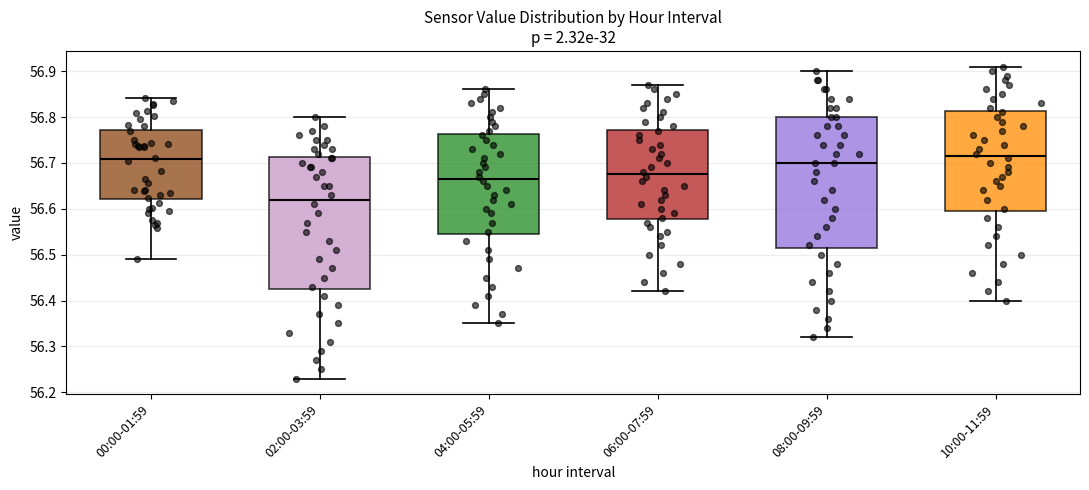

Reading left to right, read every box against the y-axis: the position of its median line, the range the box covers, and the ends of its whiskers. The values are not printed on the chart, so give them approximately, as read against the axis.

00:00-01:59: median 56.71, box 56.62 to 56.77, whiskers 56.49 to 56.84
02:00-03:59: median 56.62, box 56.43 to 56.71, whiskers 56.23 to 56.80
04:00-05:59: median 56.67, box 56.55 to 56.76, whiskers 56.35 to 56.86
06:00-07:59: median 56.68, box 56.58 to 56.77, whiskers 56.42 to 56.87
08:00-09:59: median 56.70, box 56.52 to 56.80, whiskers 56.32 to 56.90
10:00-11:59: median 56.72, box 56.60 to 56.81, whiskers 56.40 to 56.91